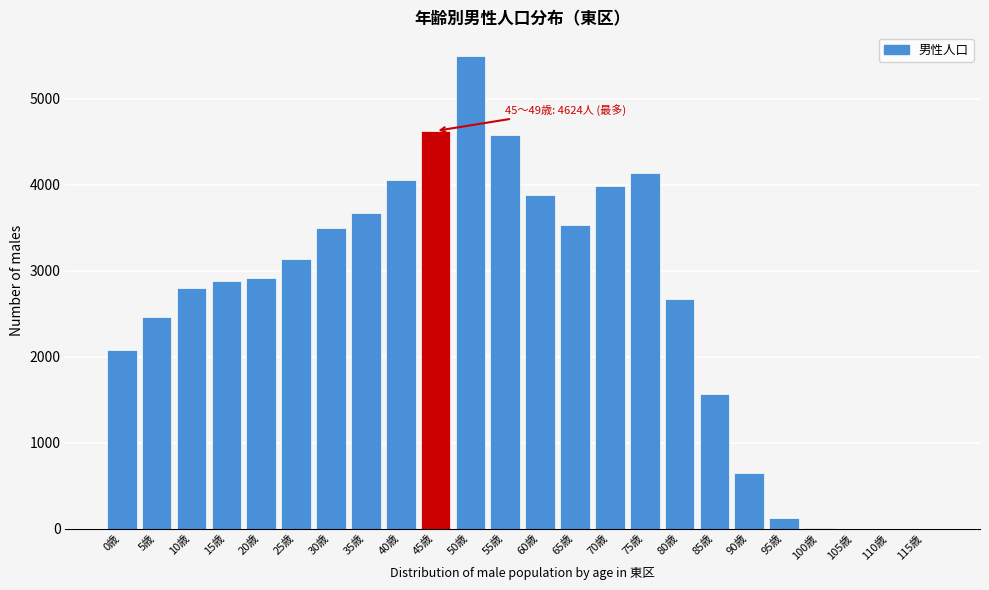

What is the change in value from 10歳 to 65歳?

+732